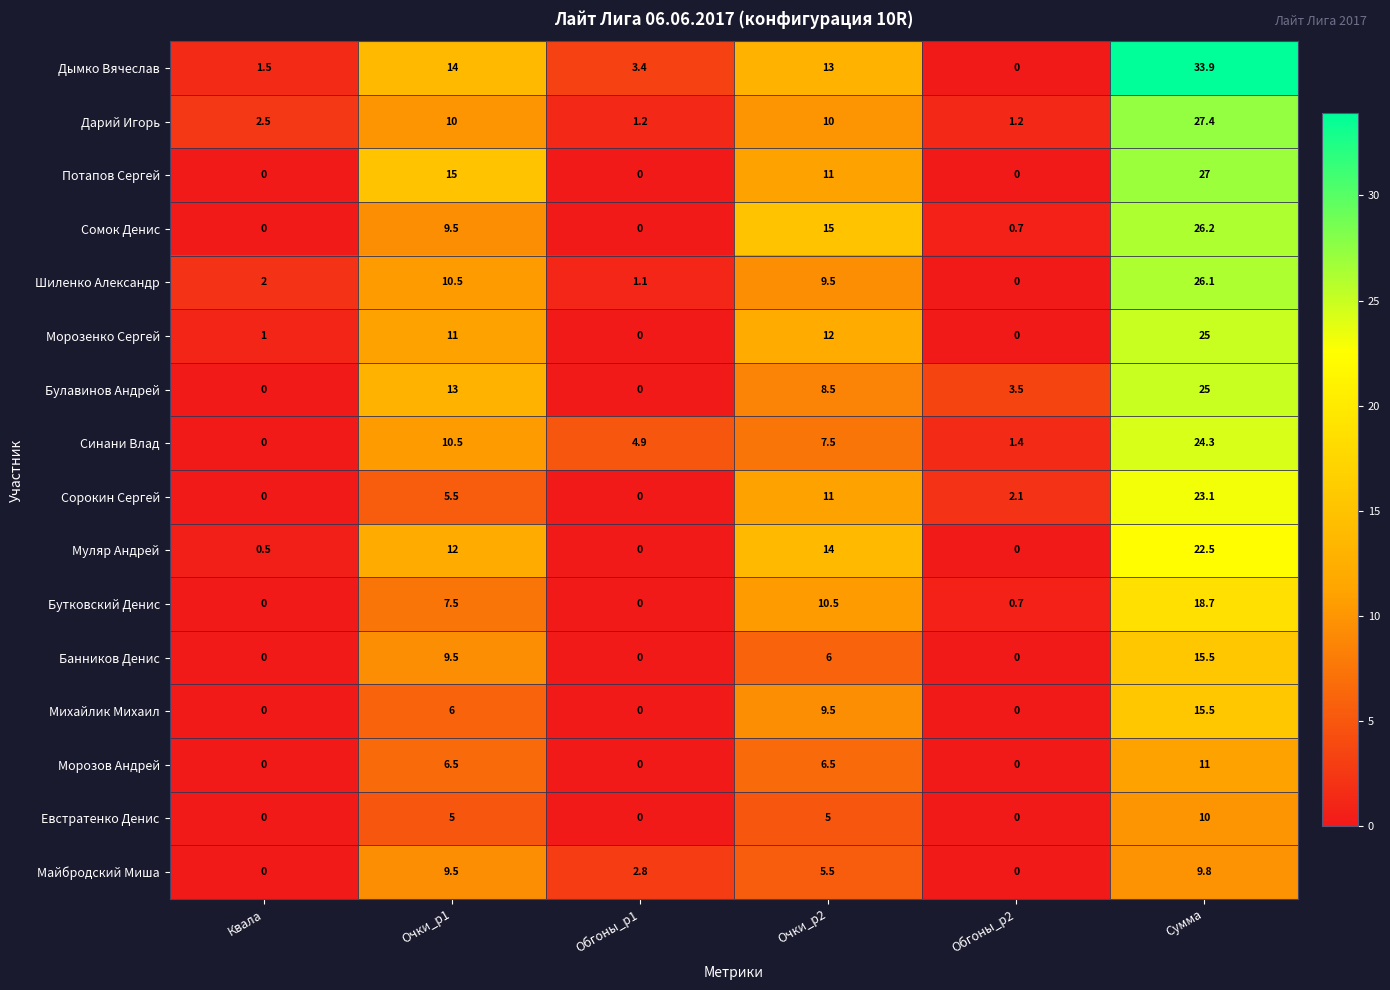

What is the sum of all Дымко Вячеслав values?

65.8